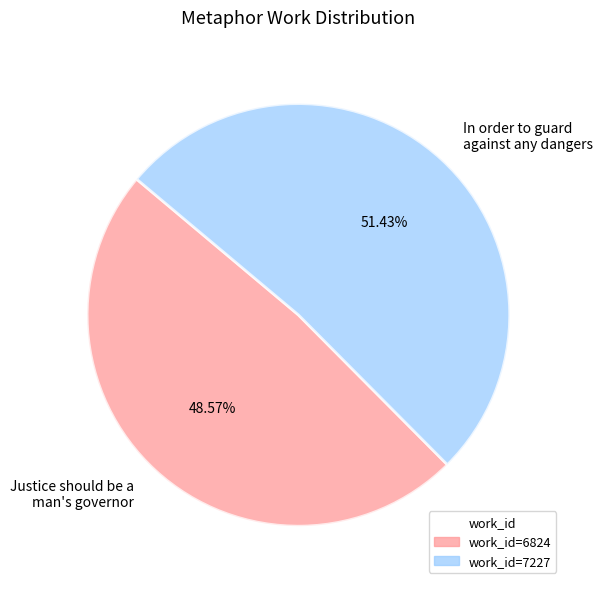

Which category accounts for the majority?

In order to guard against any dangers